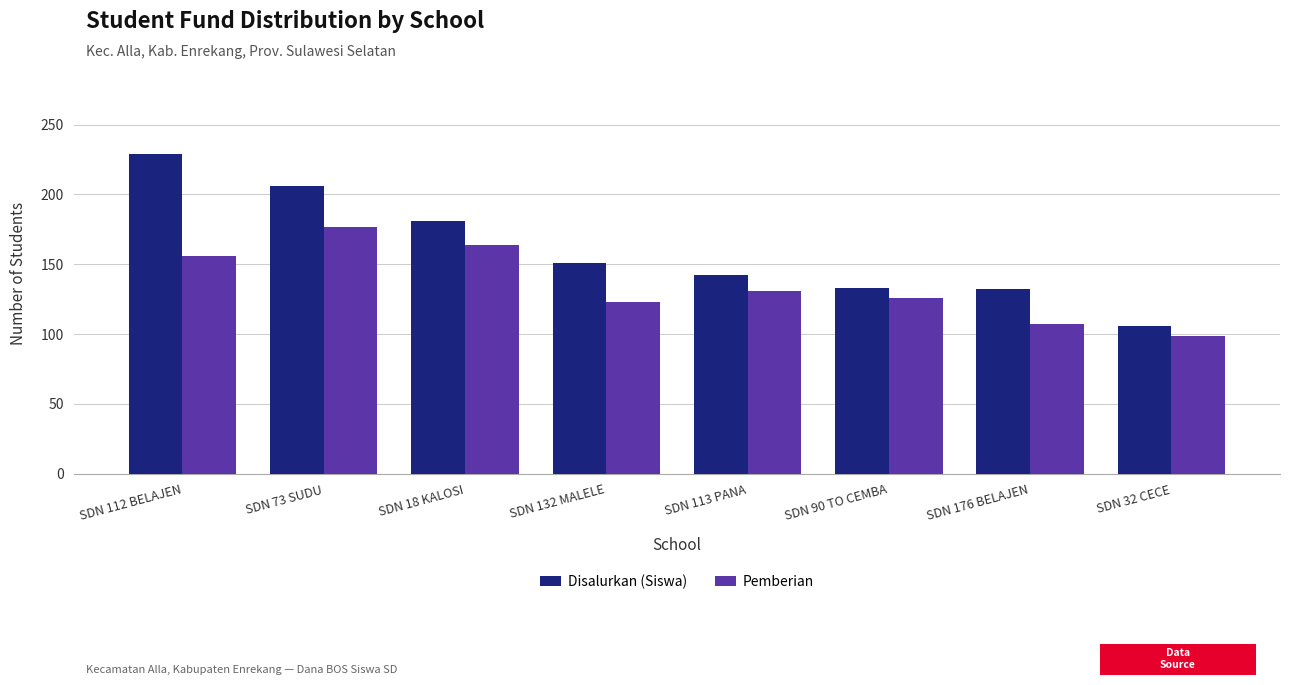

Rank the categories by Pemberian value from highest to lowest.

SDN 73 SUDU, SDN 18 KALOSI, SDN 112 BELAJEN, SDN 113 PANA, SDN 90 TO CEMBA, SDN 132 MALELE, SDN 176 BELAJEN, SDN 32 CECE